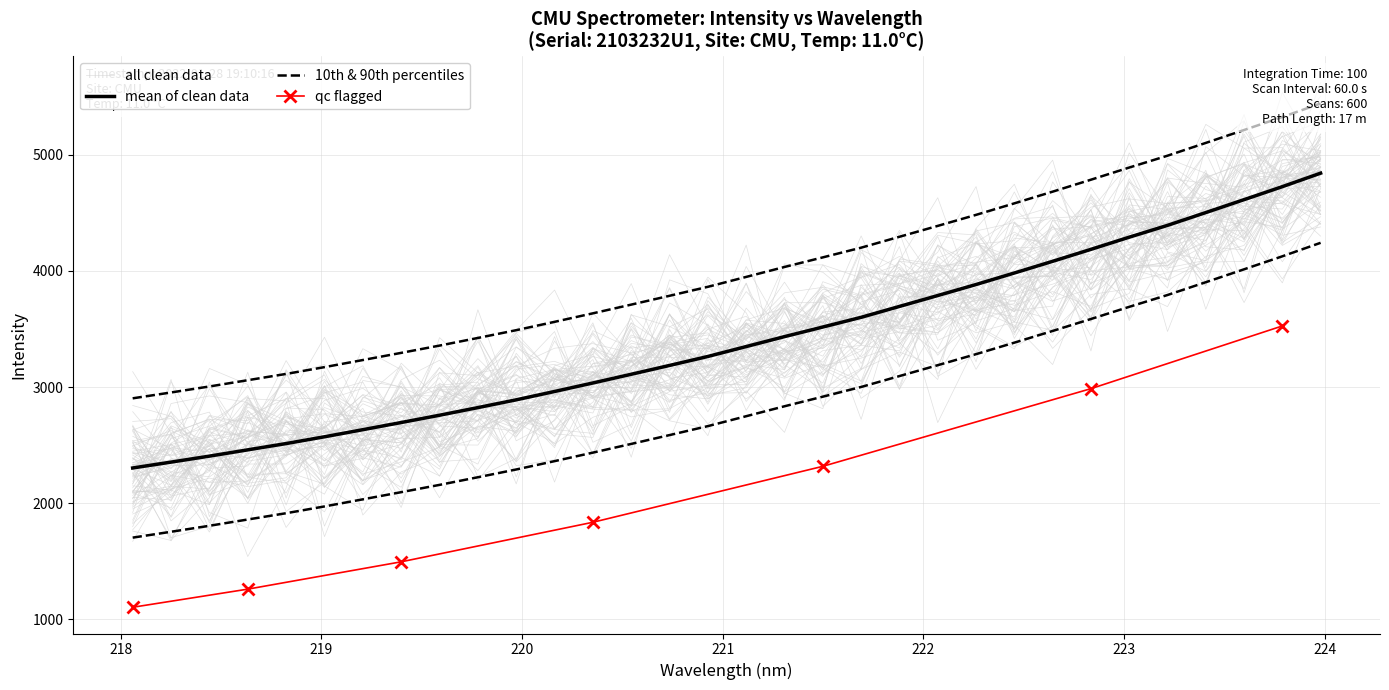

Reading right to left, extract all data points from this chart.

223.9802=4842.4	223.7895=4726.3	223.5987=4614.2	223.408=4503.1	223.2172=4392.9	223.0264=4290.9	222.8355=4186.1	222.6447=4083.1	222.4538=3982.4	222.263=3883.3	222.0721=3788.3	221.8812=3694.5	221.6902=3600.6	221.4993=3517.0	221.3083=3434.3	221.1174=3348.7	220.9264=3263.4	220.7354=3186.1	220.5444=3110.0	220.3533=3035.0	220.1623=2961.7	219.9712=2889.8	219.7801=2822.9	219.589=2757.1	219.3979=2694.4	219.2067=2632.6	219.0156=2571.5	218.8244=2513.1	218.6332=2459.0	218.442=2404.8	218.2508=2353.2	218.0596=2302.8